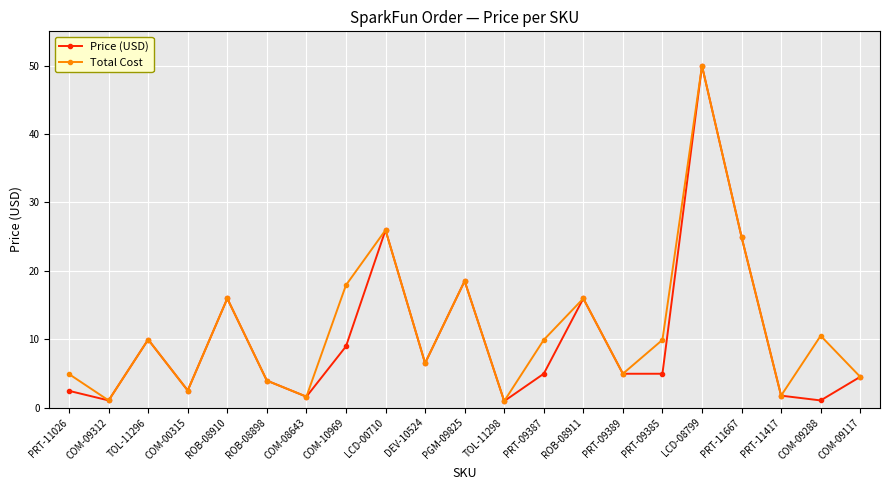

What are all the series names shown in the legend?

Price (USD), Total Cost